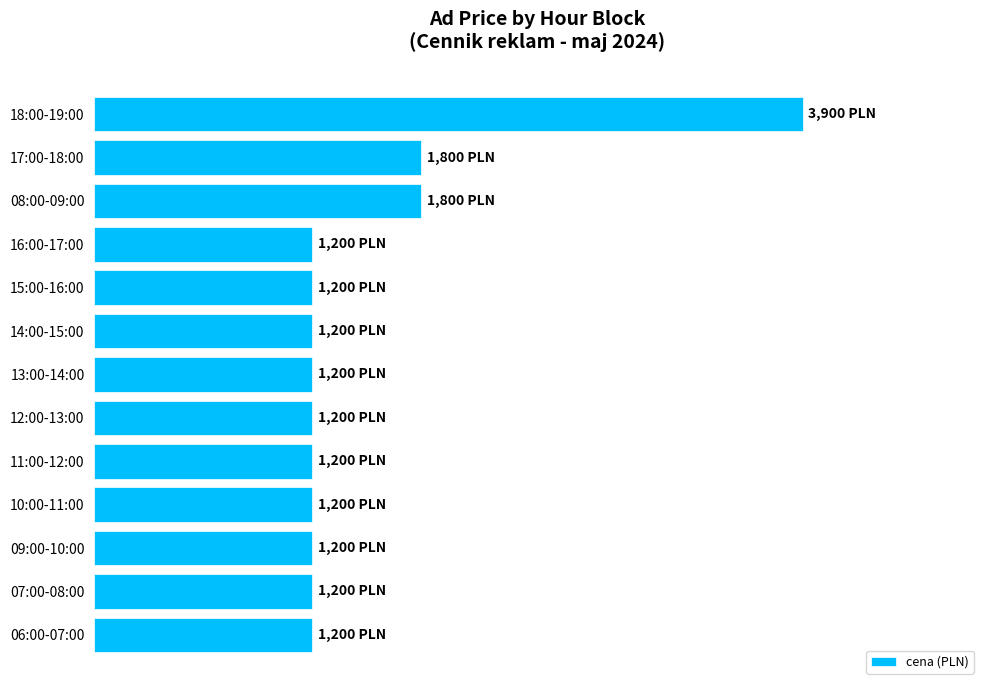

Does the chart contain any negative values?

No